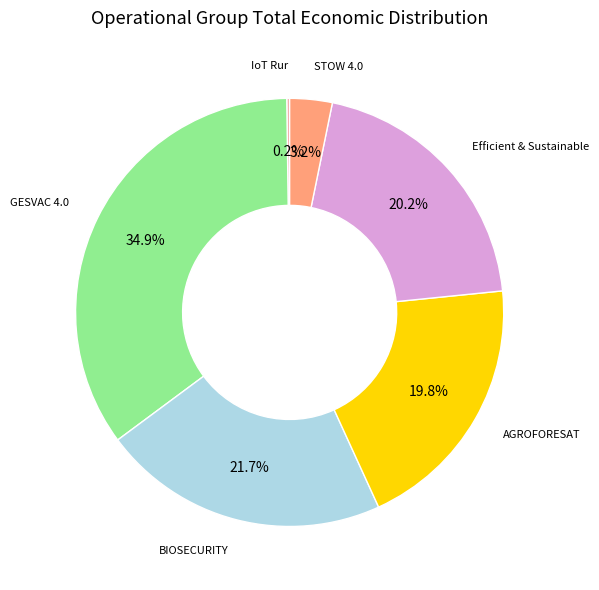

Do GESVAC 4.0 and STOW 4.0 together represent more than half of the pie?

No